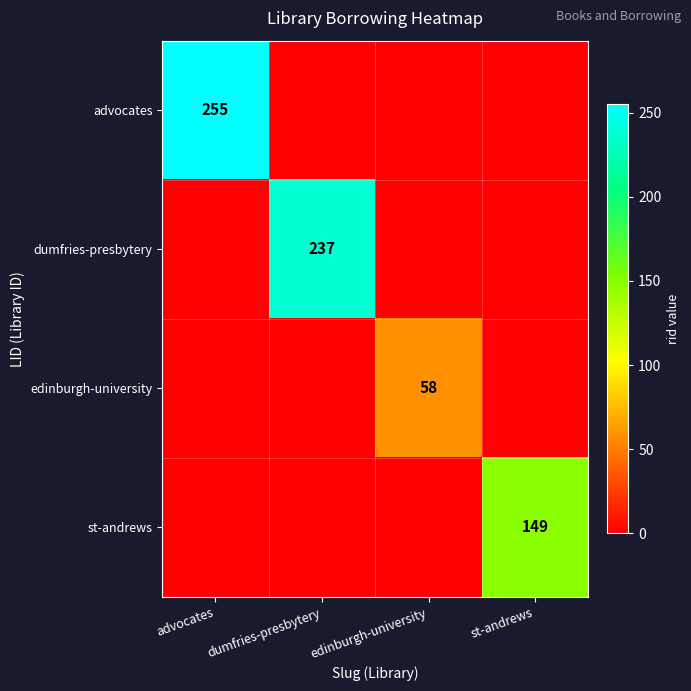

True or false: st-andrews has a value of 82 at st-andrews.

False